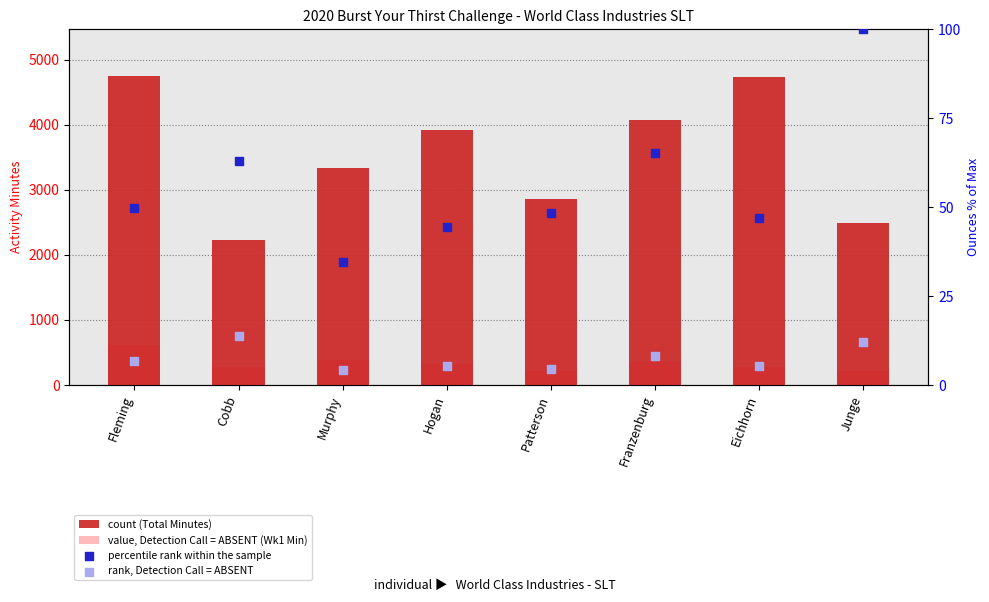

Which series has the largest Y range (max minus min)?

count (Total Minutes)